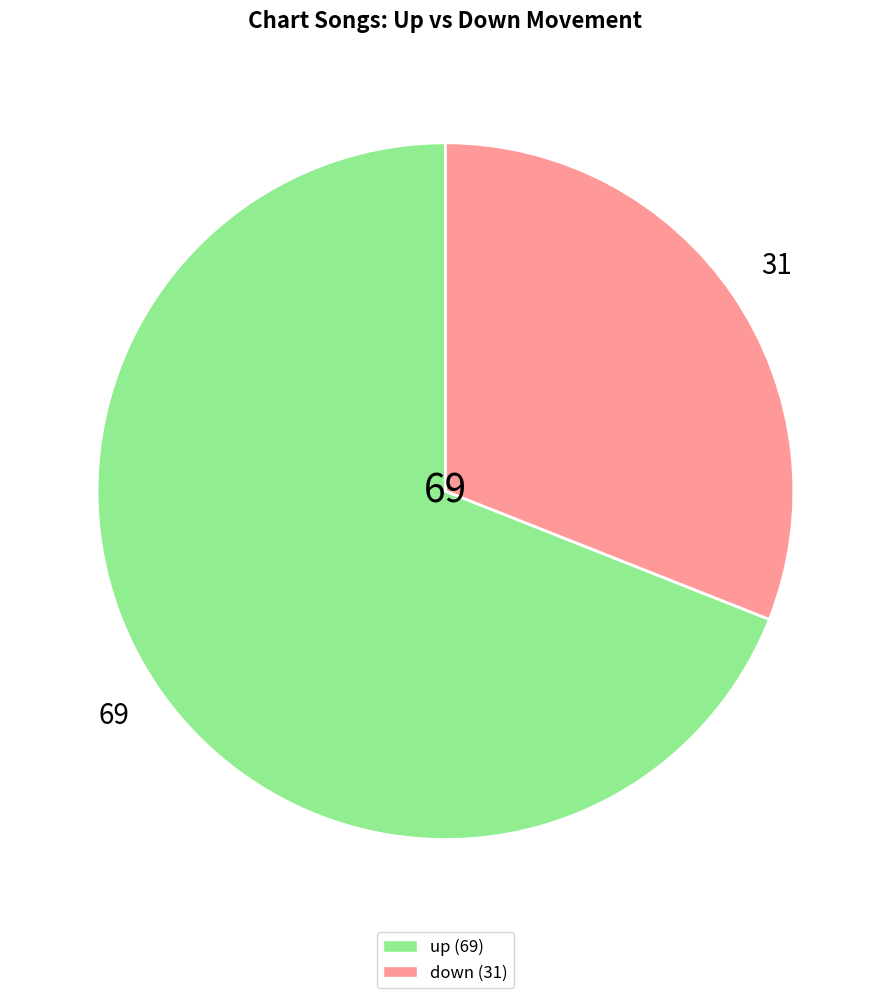

True or false: up accounts for 69% of the total.

True